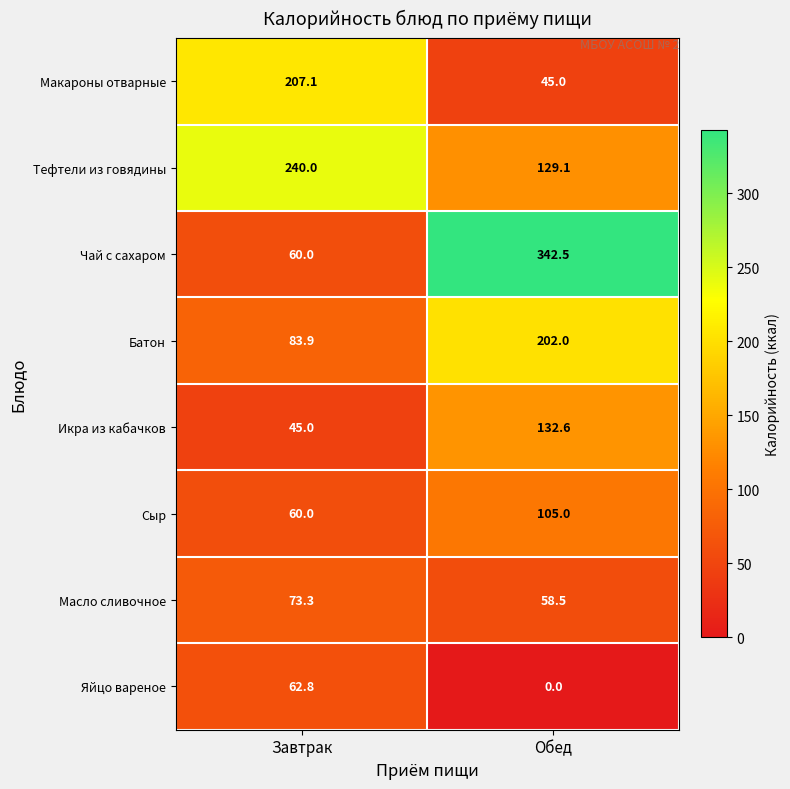

Which label corresponds to the smallest value in the chart?

Обед